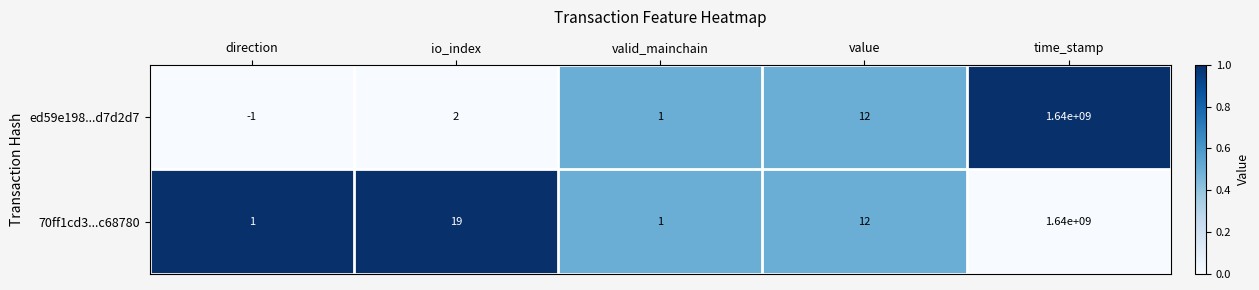

At how many categories does at least one series exceed 0?

5